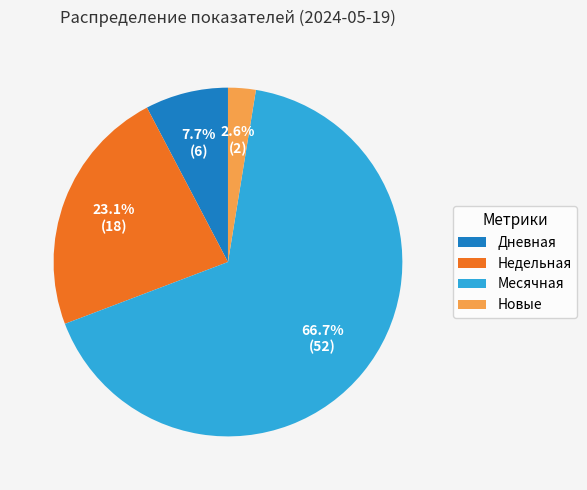

What percentage is NOT represented by Недельная?

76.9%